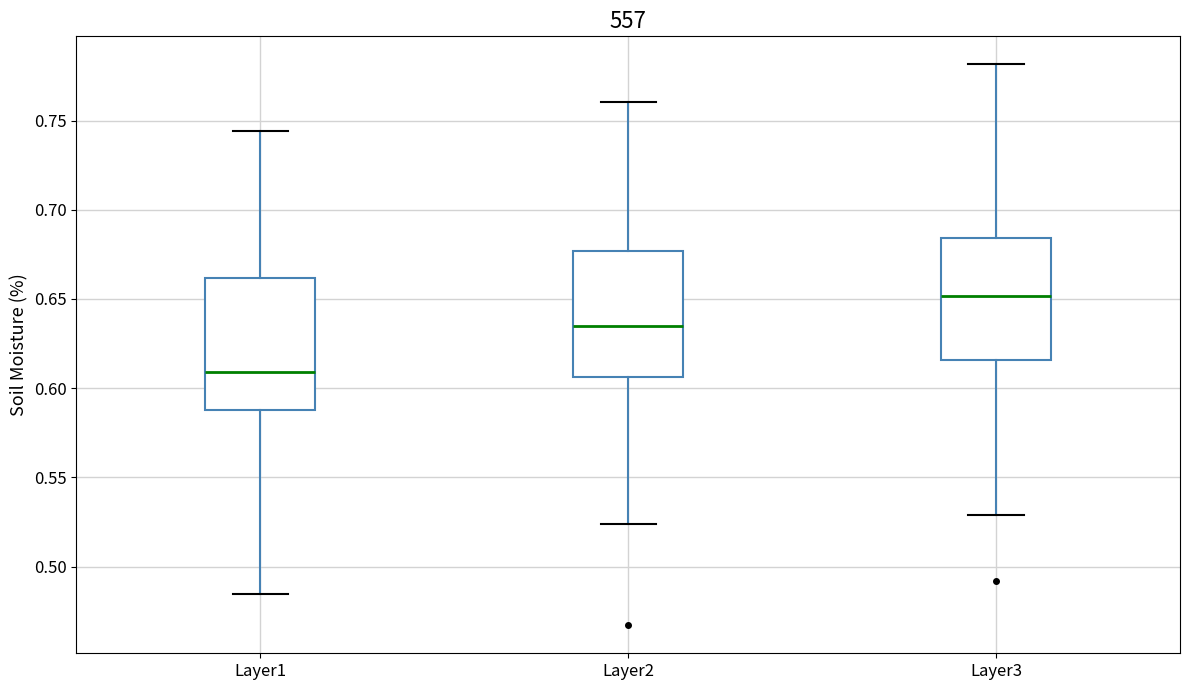

Which box's median line is the highest?

Layer3